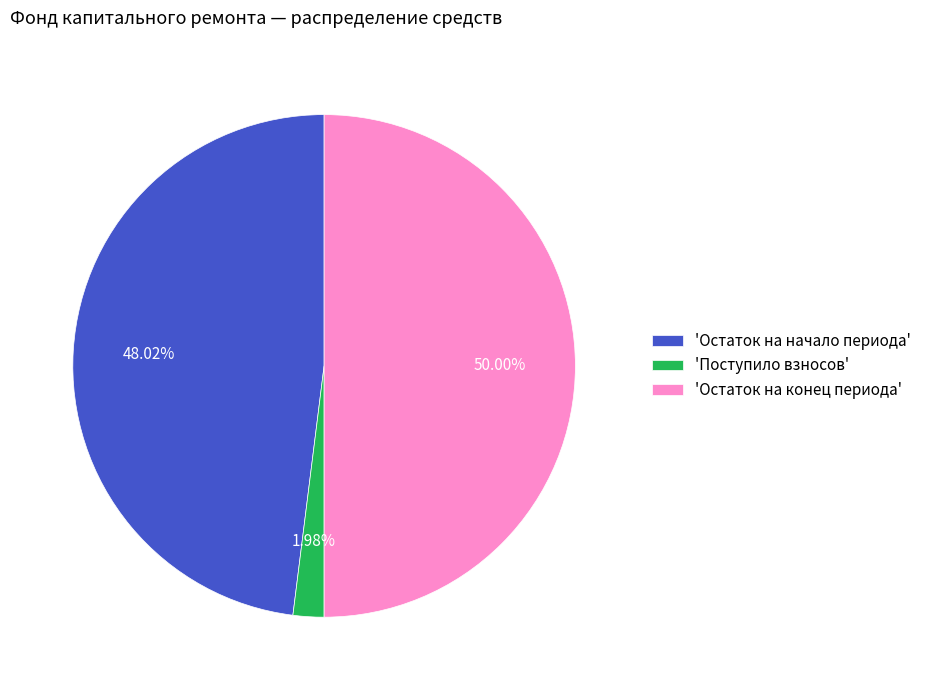

Is 'Остаток на начало периода' the majority of the pie?

No